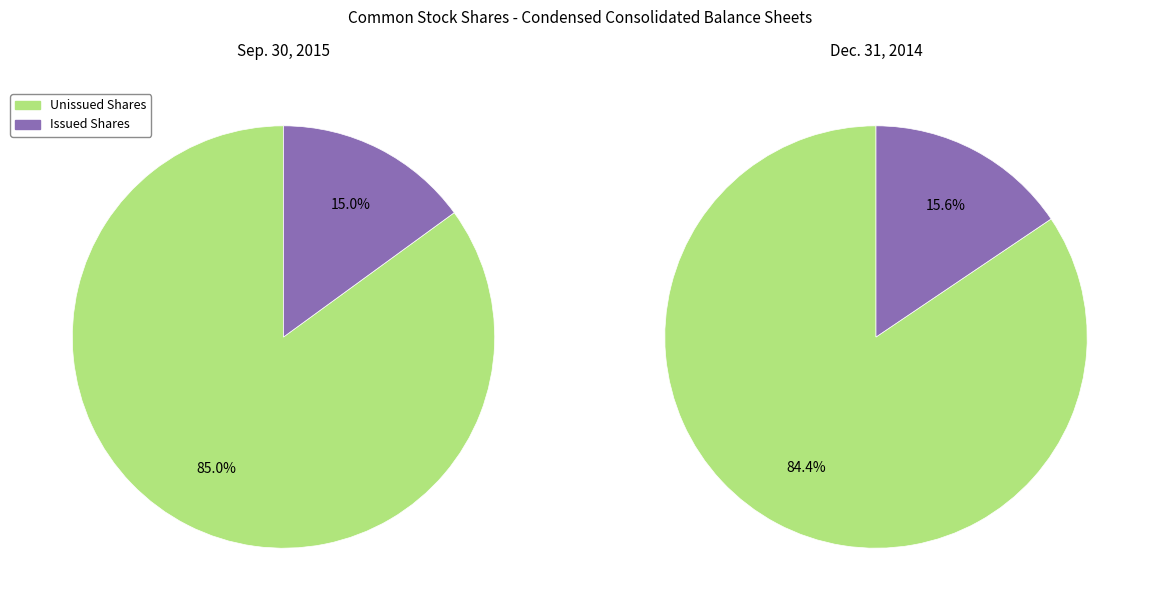

What portion of the pie excludes Sep. 30, 2015?

50.0%